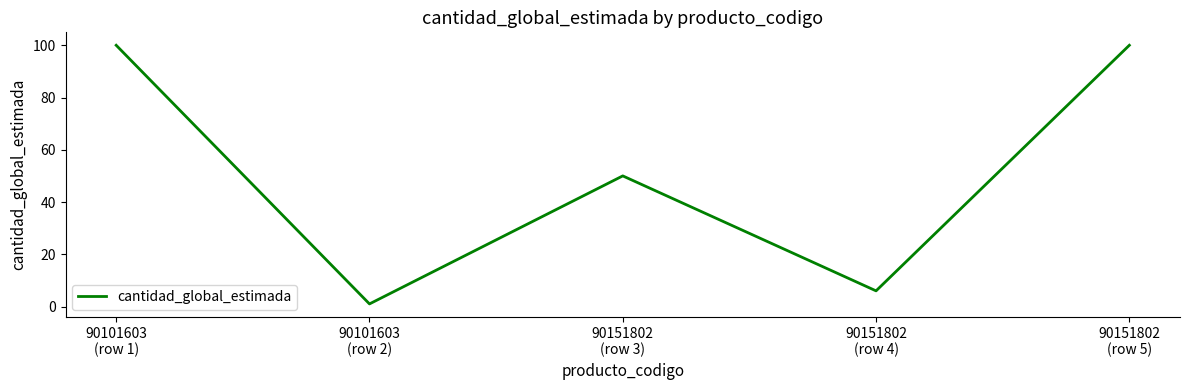

Which has a higher value, 90151802
(row 4) or 90101603
(row 2)?

90151802
(row 4)